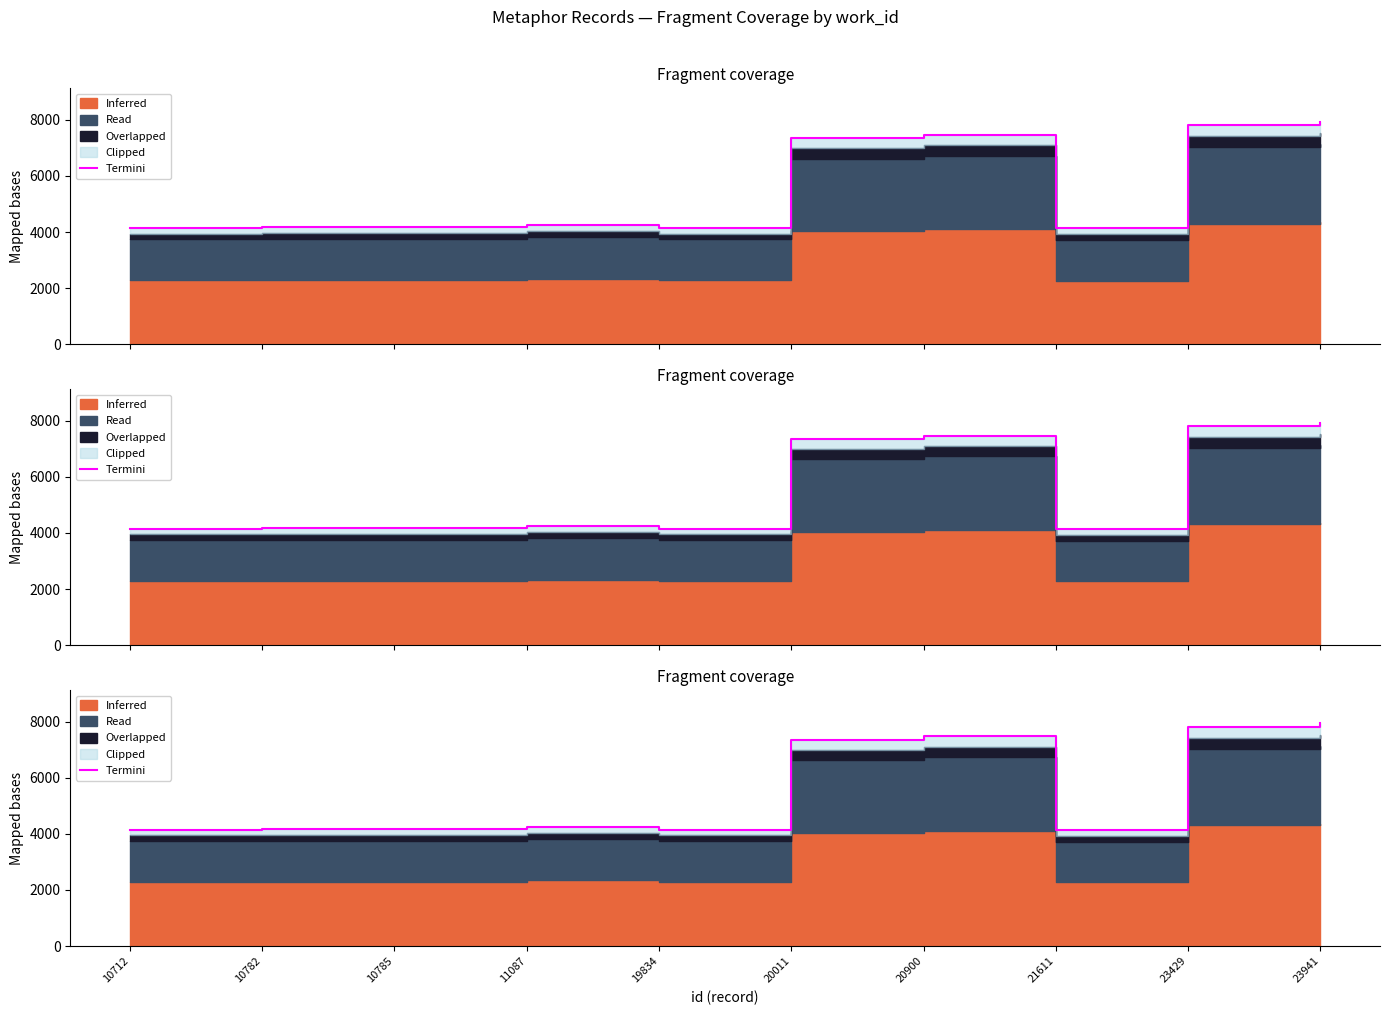

What is the maximum value shown in the chart?

7931